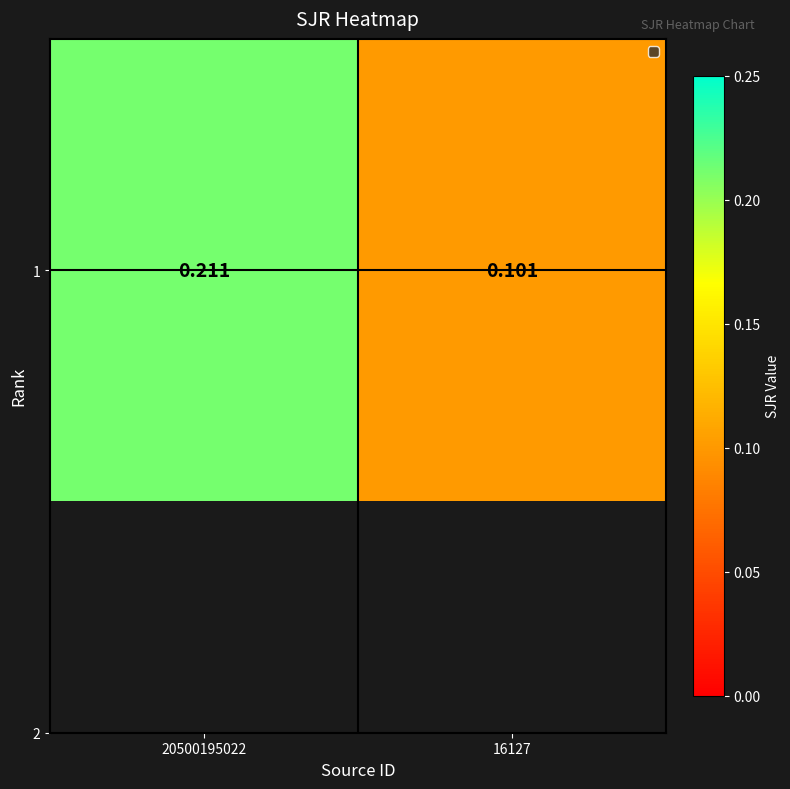

What is the sum of the values at 16127 and 20500195022?

0.3